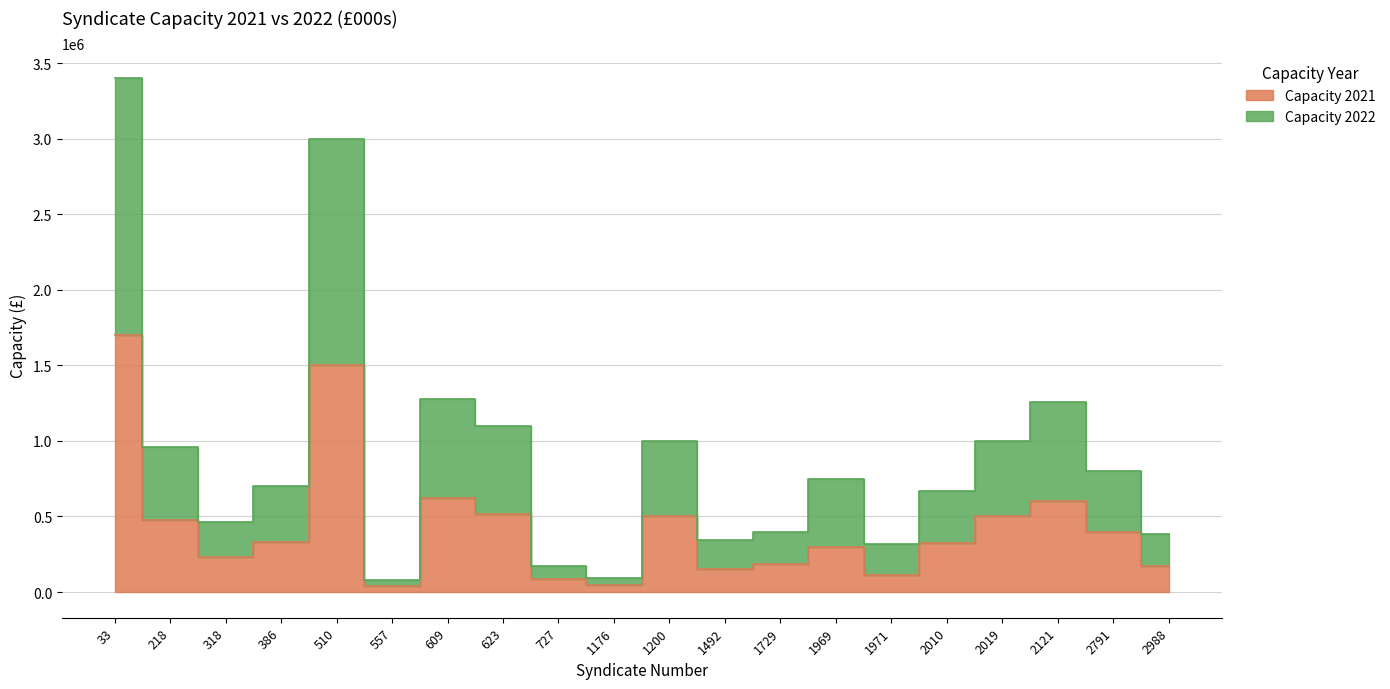

Count the number of data series in this chart.

2